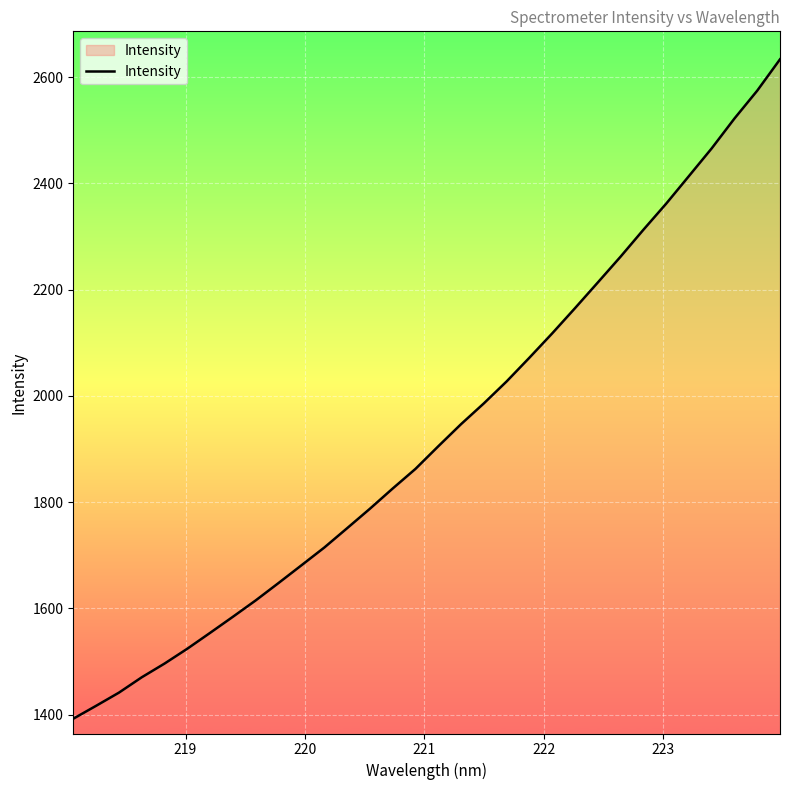

What is the minimum value shown in the chart?

1392.1